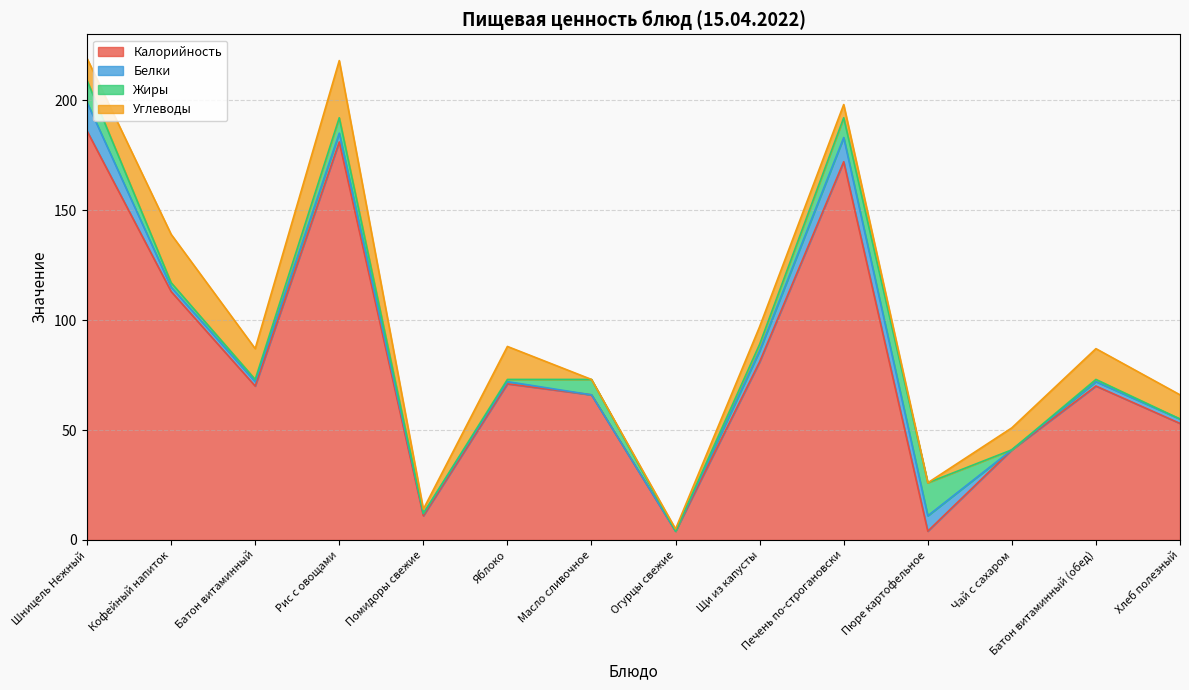

What is the total value across all series at Чай с сахаром?

51